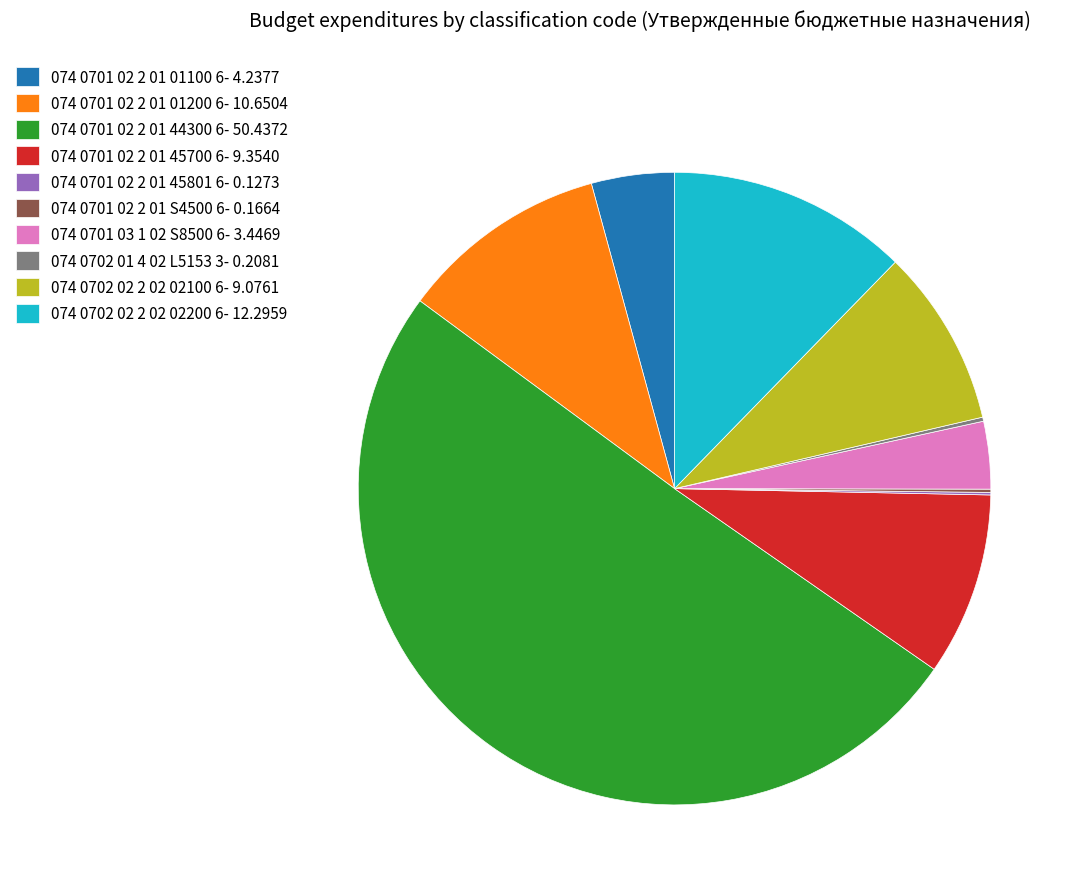

Which category has the biggest portion of the pie?

074 0701 02 2 01 44300 6- 50.4372